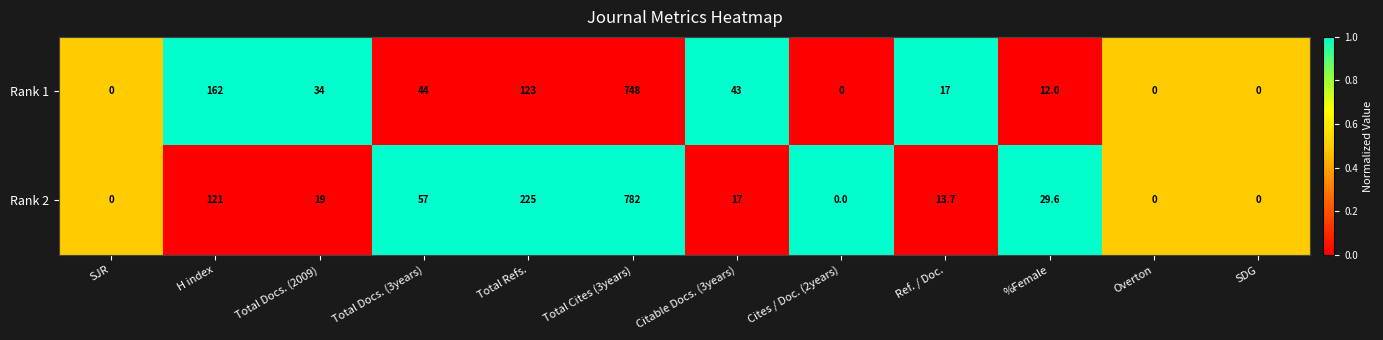

Rank the series by their maximum value, from lowest to highest.

Rank 1, Rank 2